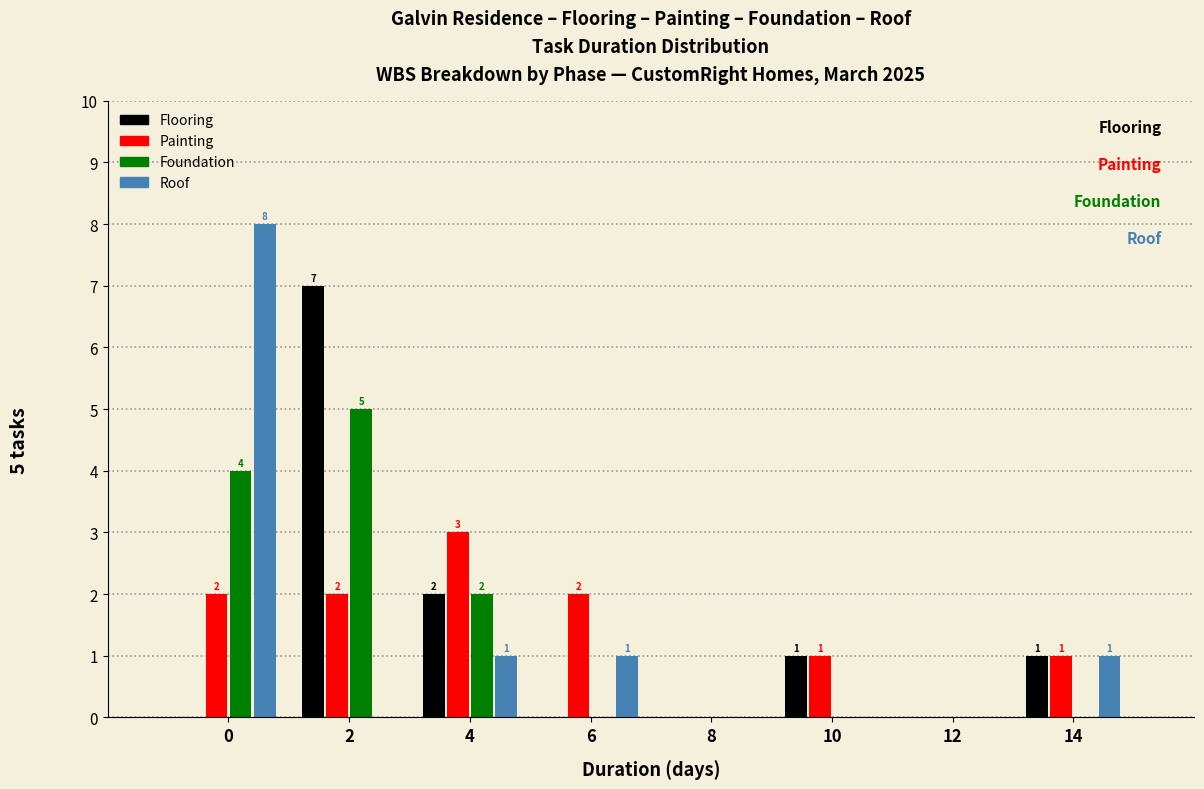

Reading left to right, extract all data points from this chart.

Flooring: 0=0	2=7	4=2	6=0	8=0	10=1	12=0	14=1
Painting: 0=2	2=2	4=3	6=2	8=0	10=1	12=0	14=1
Foundation: 0=4	2=5	4=2	6=0	8=0	10=0	12=0	14=0
Roof: 0=8	2=0	4=1	6=1	8=0	10=0	12=0	14=1